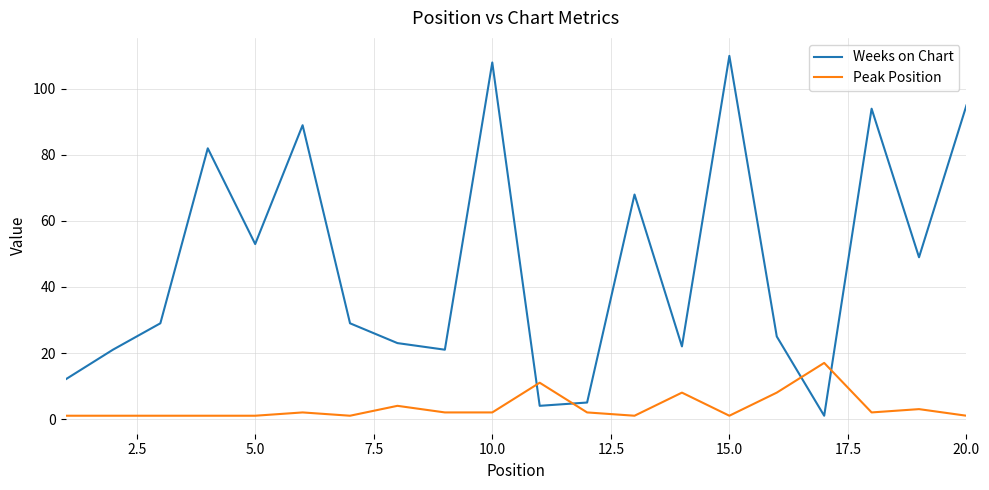

Which series has the largest total across all categories?

Weeks on Chart